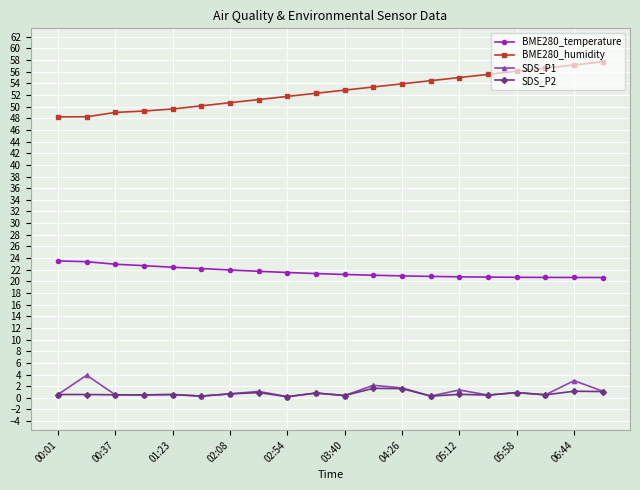

Which series has the widest spread of values?

BME280_humidity